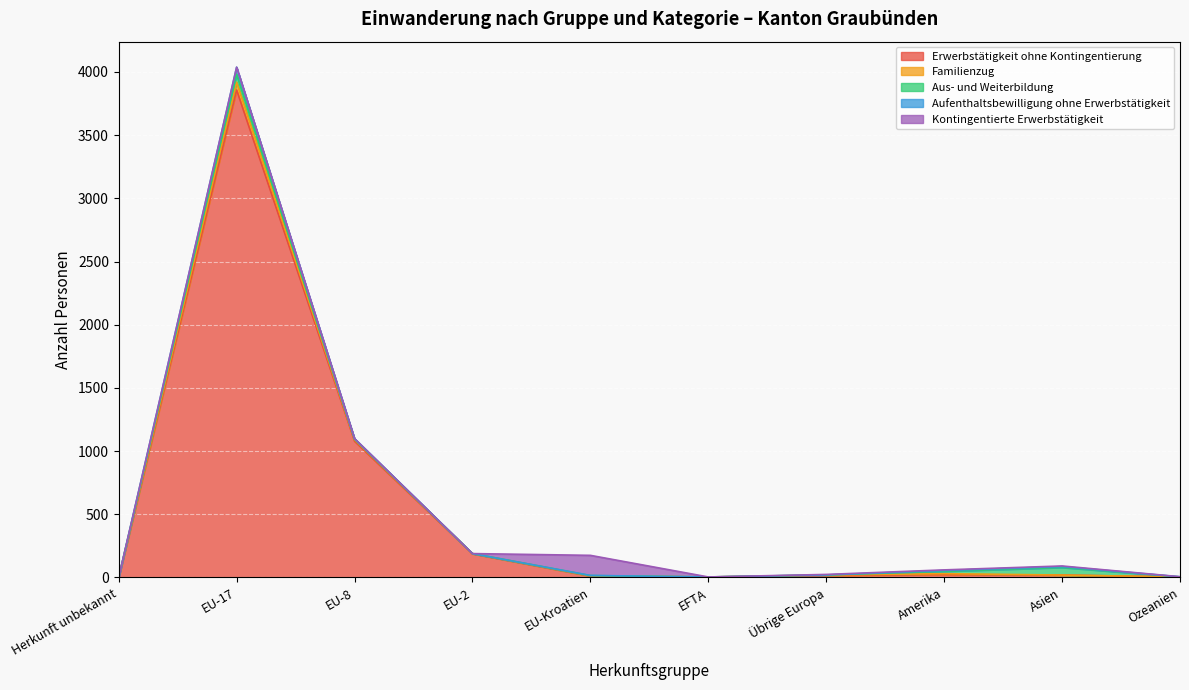

What is the value of the Kontingentierte Erwerbstätigkeit point at the 5th from the left?

159